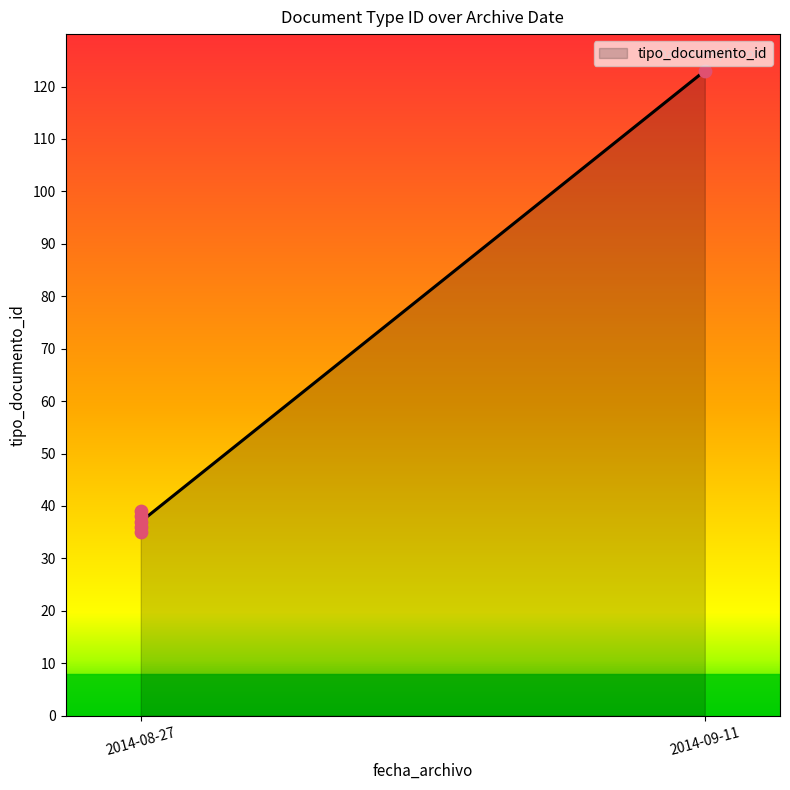

What is the change in value from 2014-08-27 to 2014-08-27?

+1